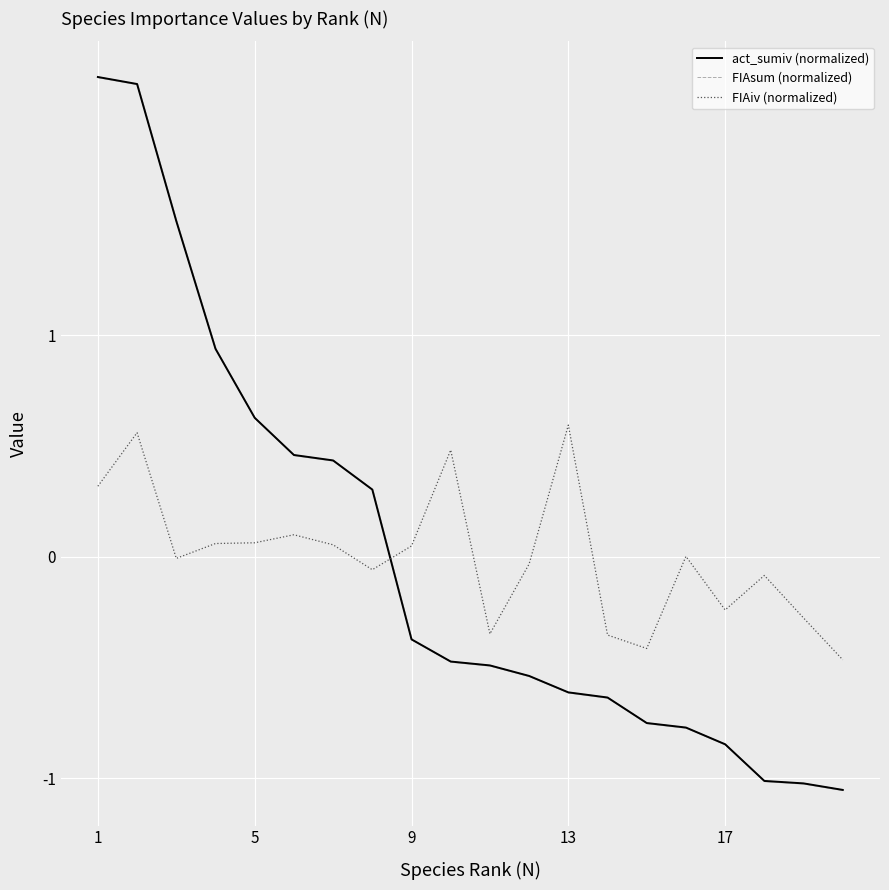

How many values in FIAiv (normalized) are below zero?

10